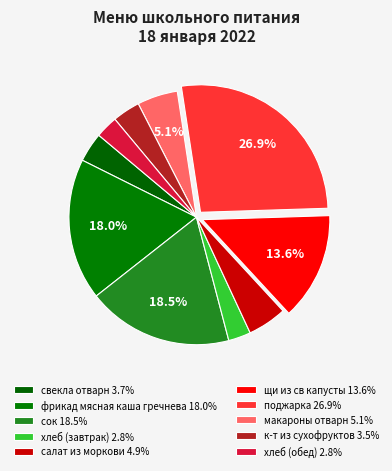

Does any single category account for the majority?

No